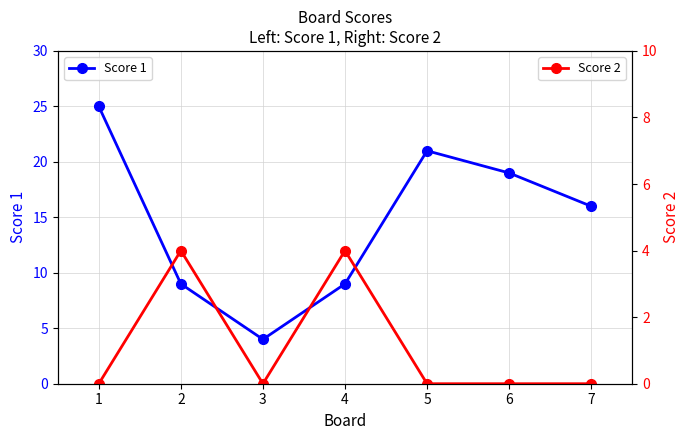

Reading right to left, what are all the values shown in this chart?

Score 1: 16	19	21	9	4	9	25
Score 2: 0	0	0	4	0	4	0